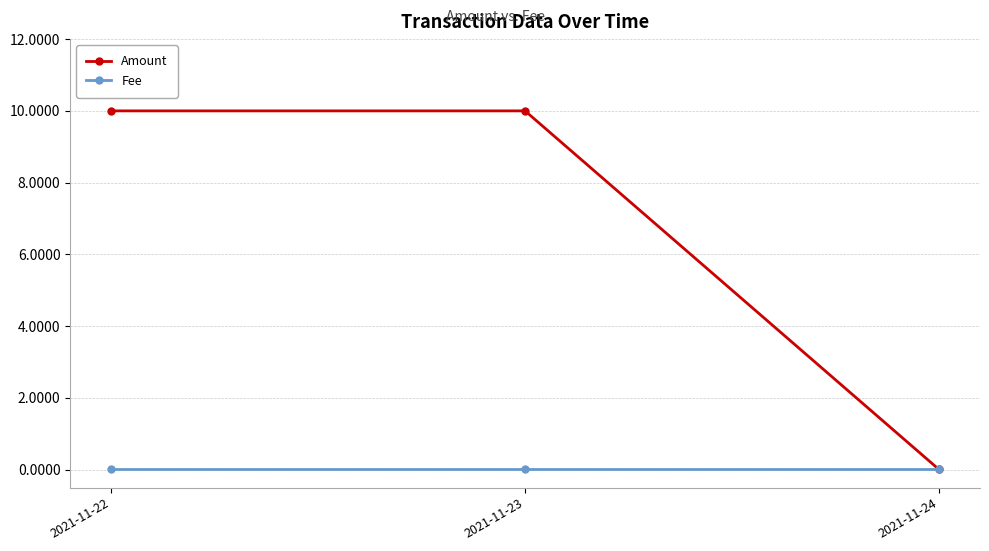

True or false: Amount has a value of 10.0 at 2021-11-23.

True